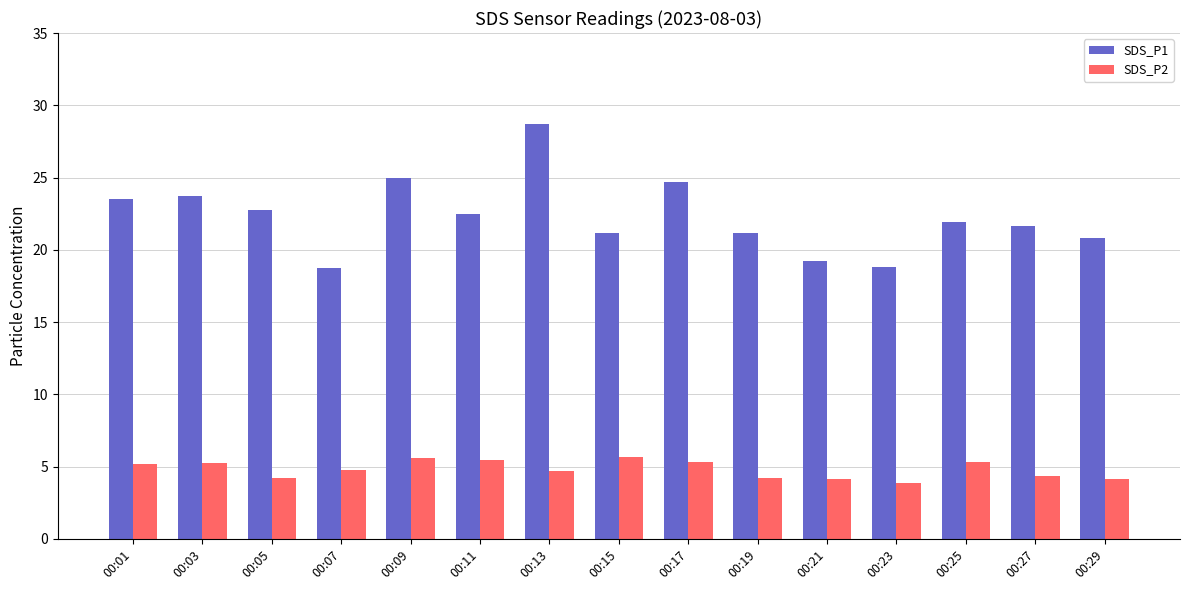

What is the average value of the SDS_P2 series?

4.8